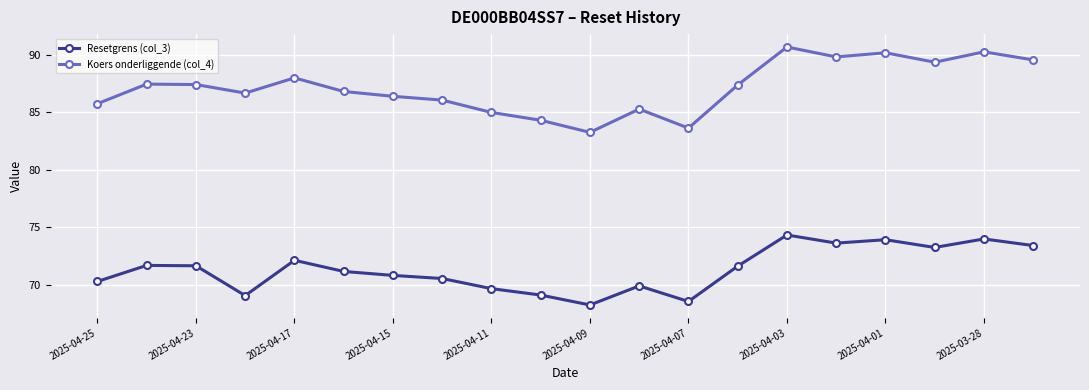

True or false: Koers onderliggende (col_4) and Resetgrens (col_3) intersect in this chart.

False